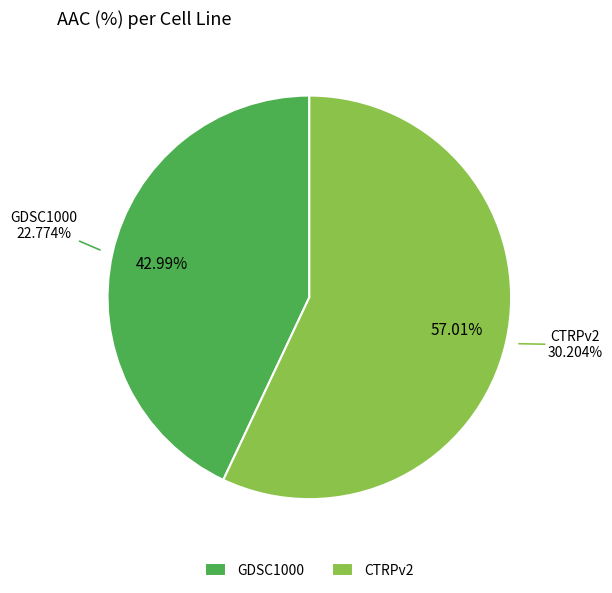

Between CTRPv2 and GDSC1000, which is larger?

CTRPv2